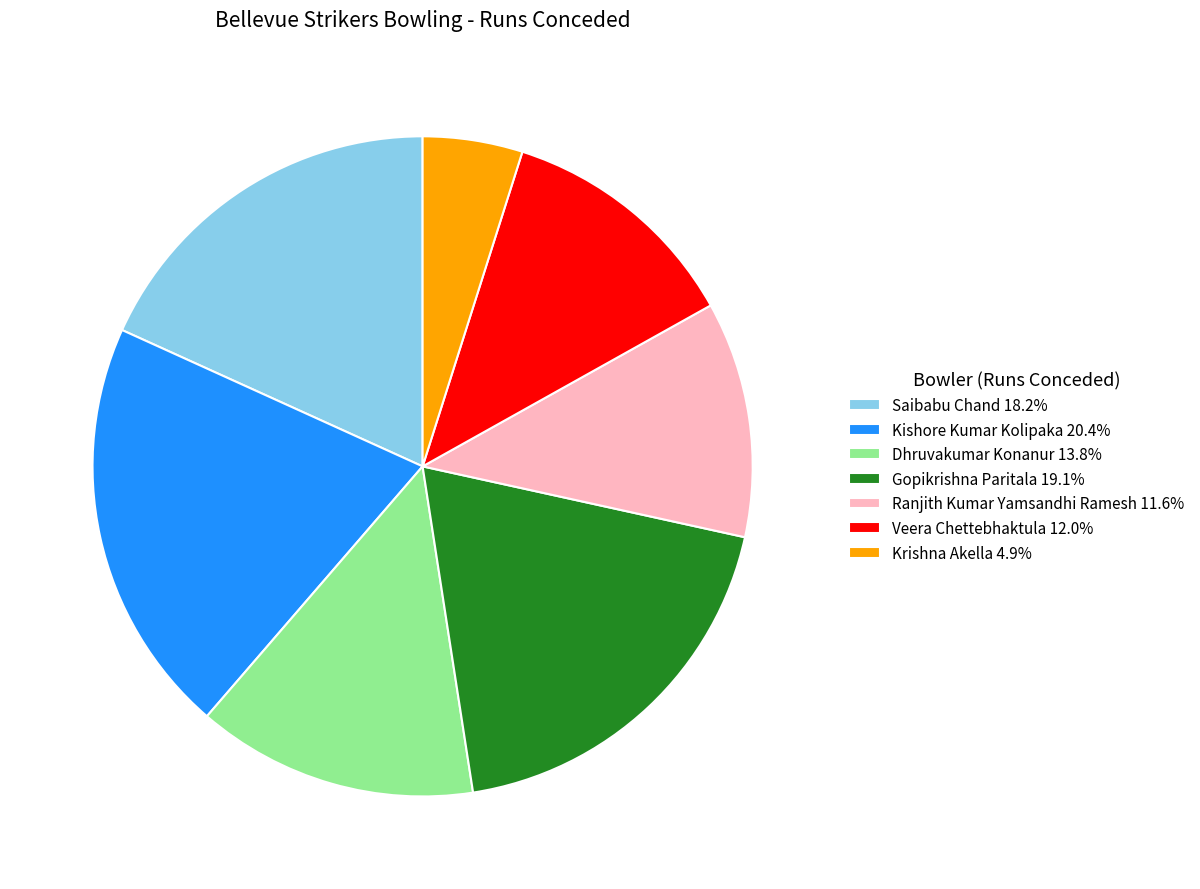

Is there any slice that represents more than half of the pie?

No